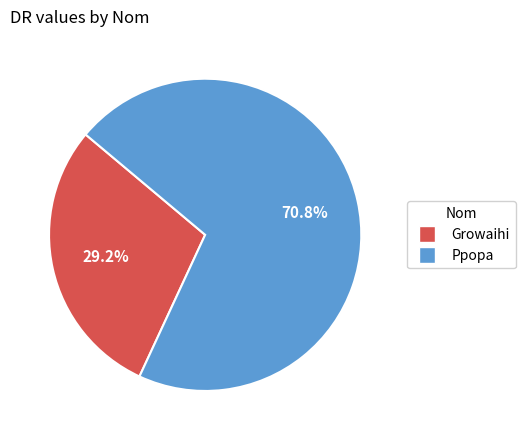

Does Growaihi account for over 50% of the chart?

No